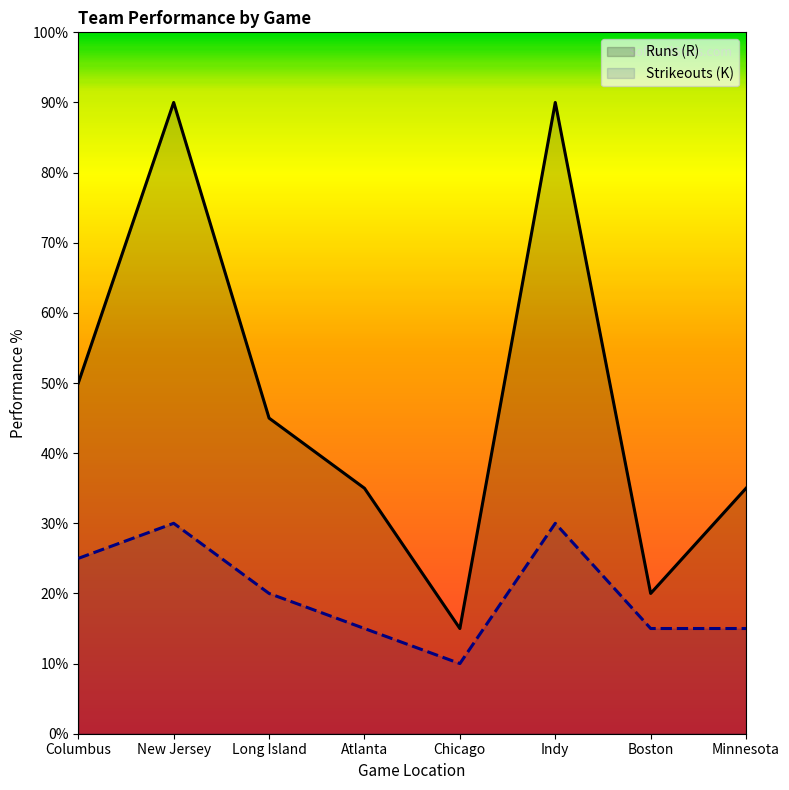

How many distinct data groups are displayed?

2